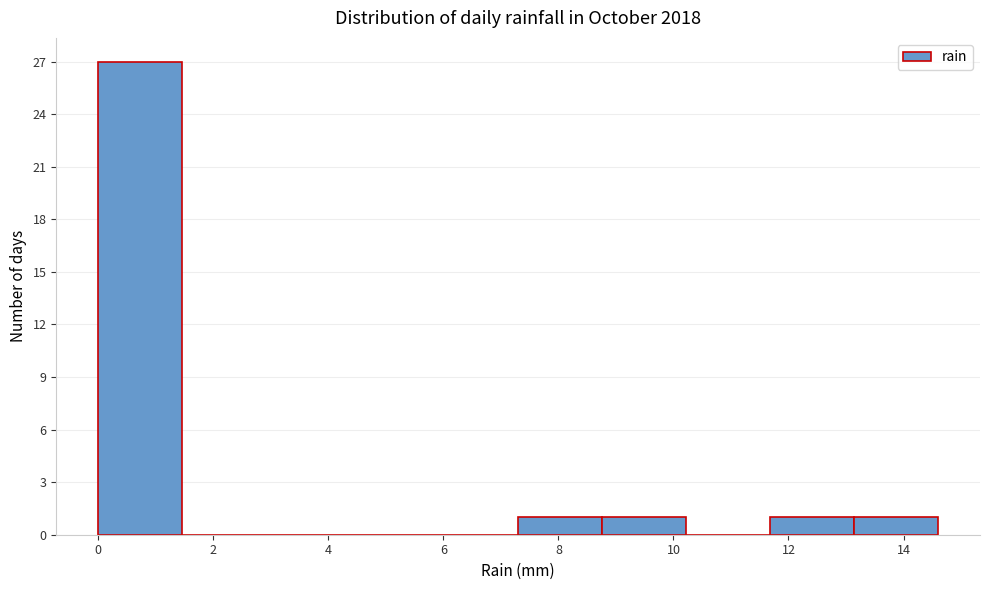

Which range on the x-axis has the tallest bar?

0.00 to 1.46